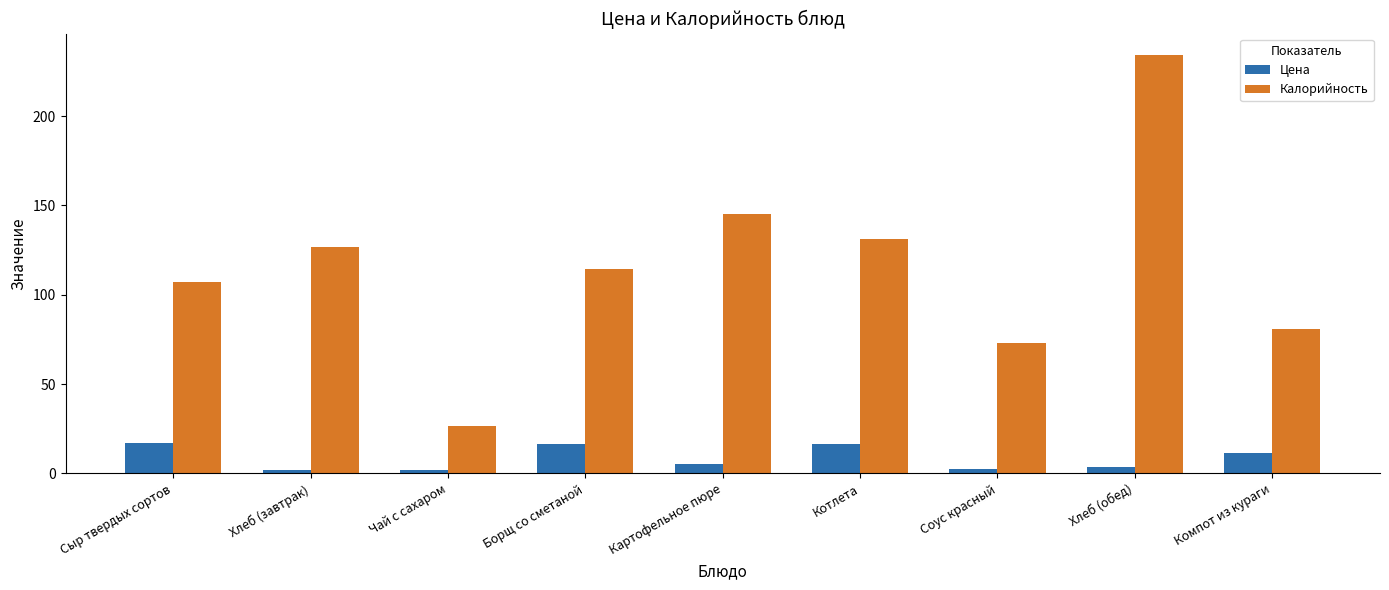

Which series has the widest spread of values?

Калорийность